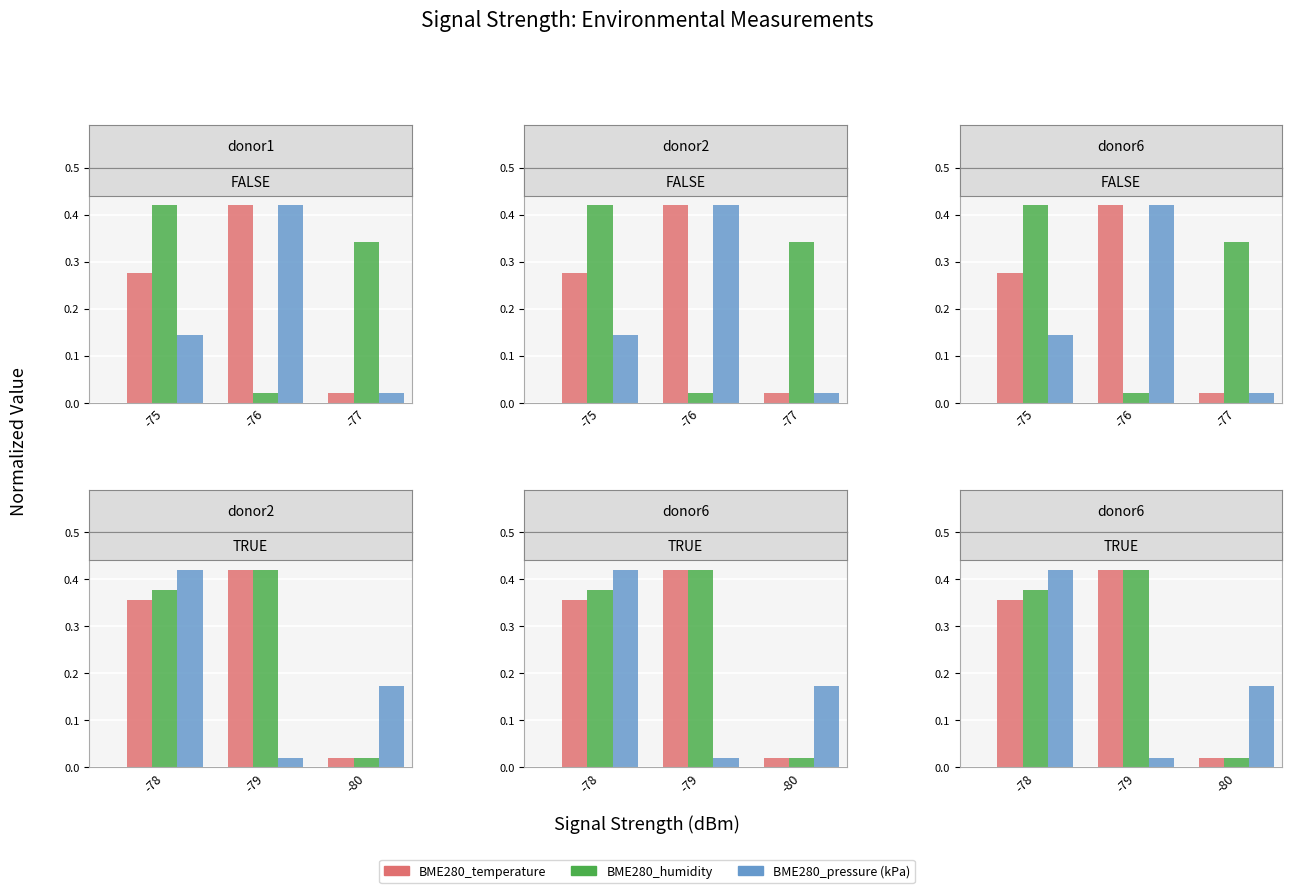

How many series are shown in this chart?

3